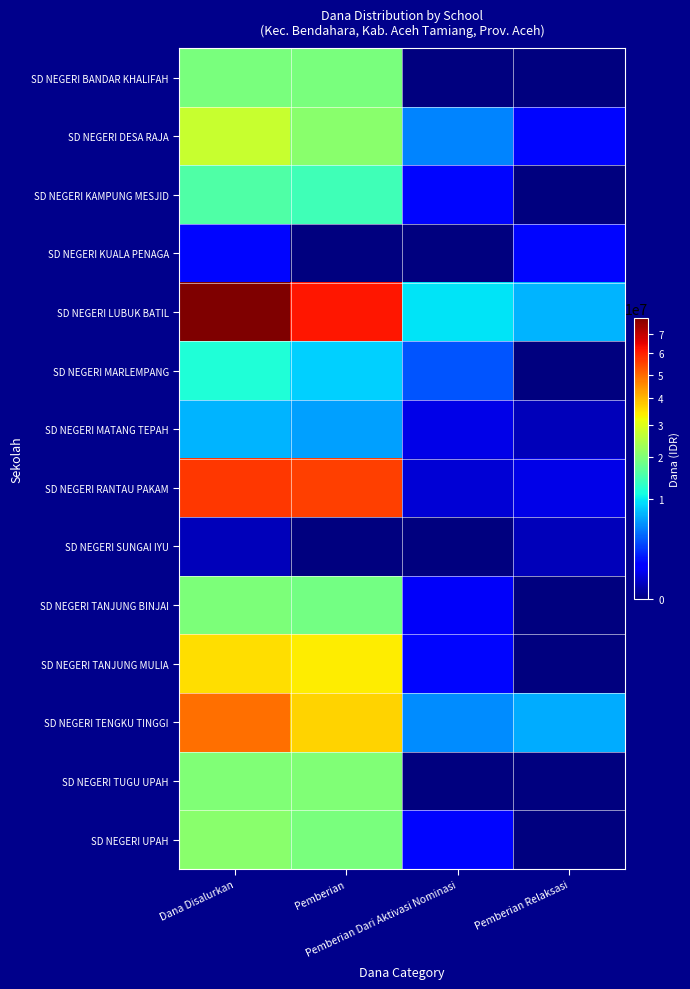

At how many categories does at least one series exceed 67079942?

1